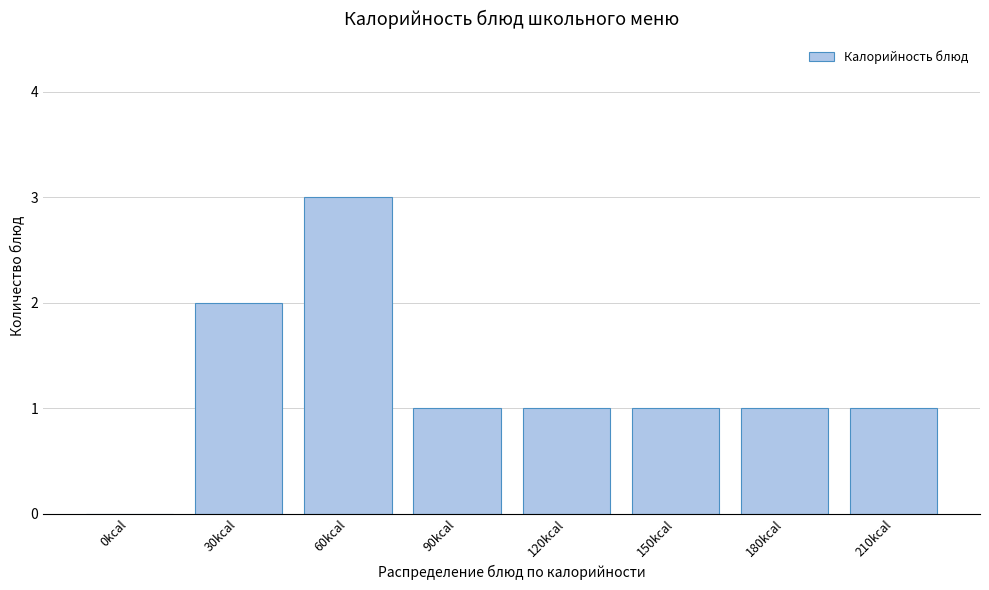

Reading left to right, extract all data points from this chart.

0kcal=0	30kcal=2	60kcal=3	90kcal=1	120kcal=1	150kcal=1	180kcal=1	210kcal=1